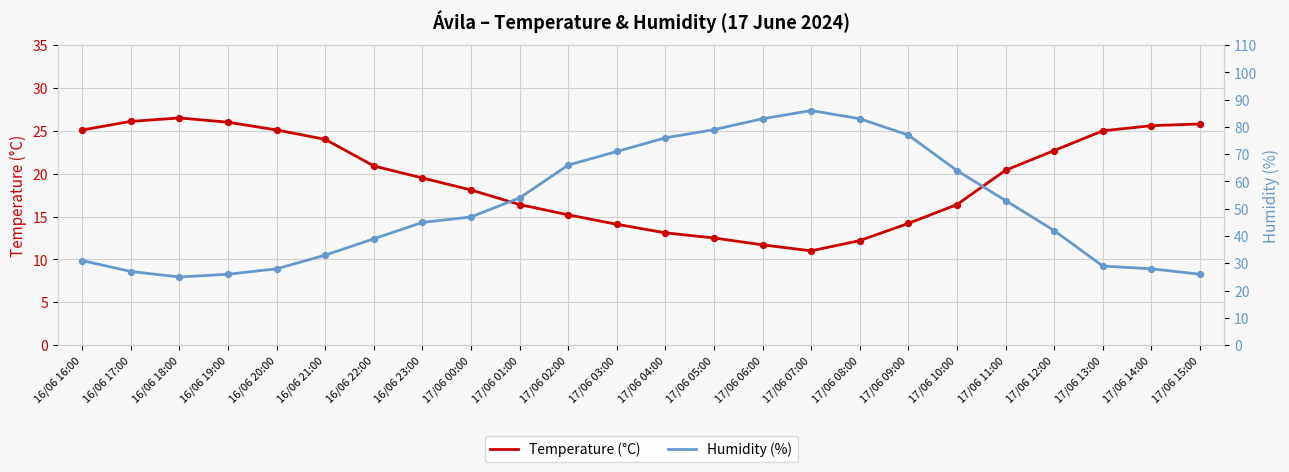

Which series has the largest total across all categories?

Humidity (%)